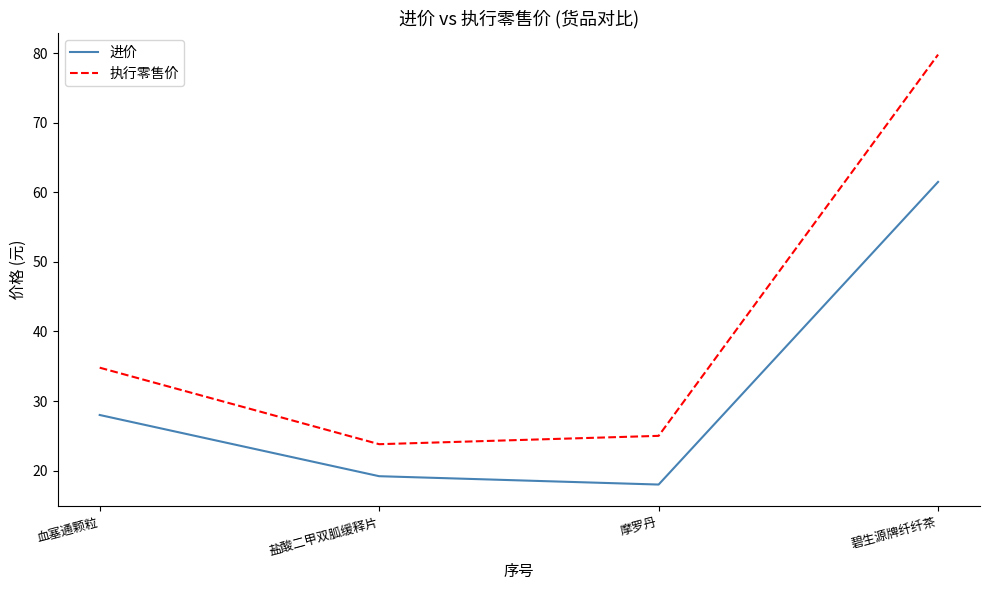

True or false: 进价 has a value of 28.0 at 血塞通颗粒.

True